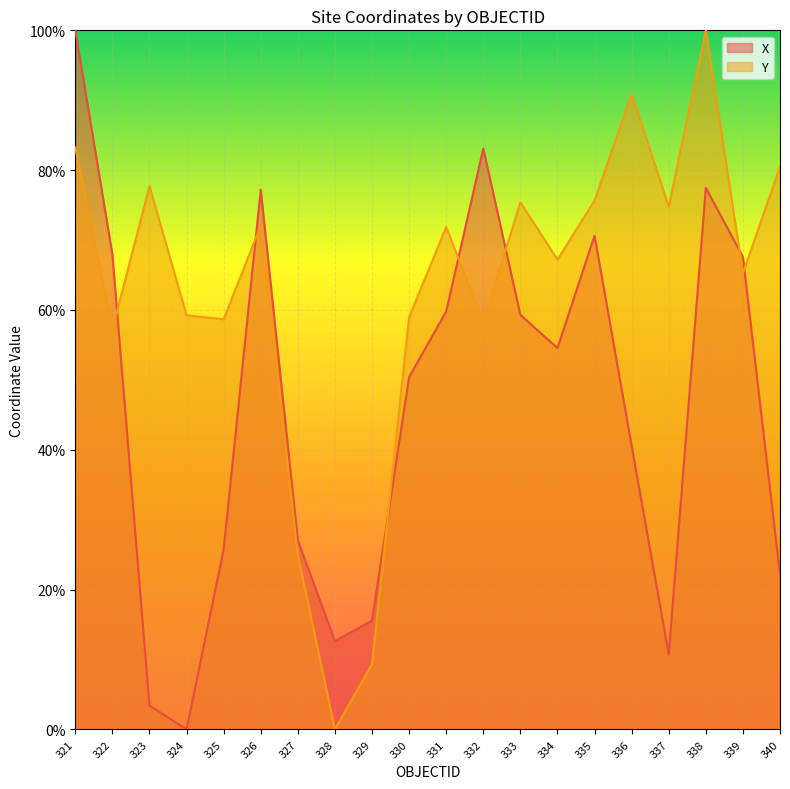

The X series shows 0.4 at 336. True or false?

True